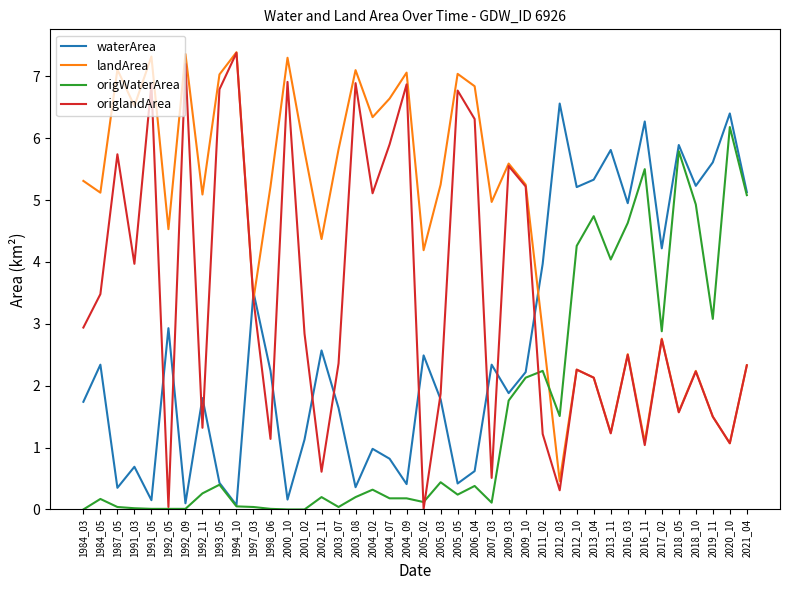

Which category has the lowest value in the landArea series?

2012_03